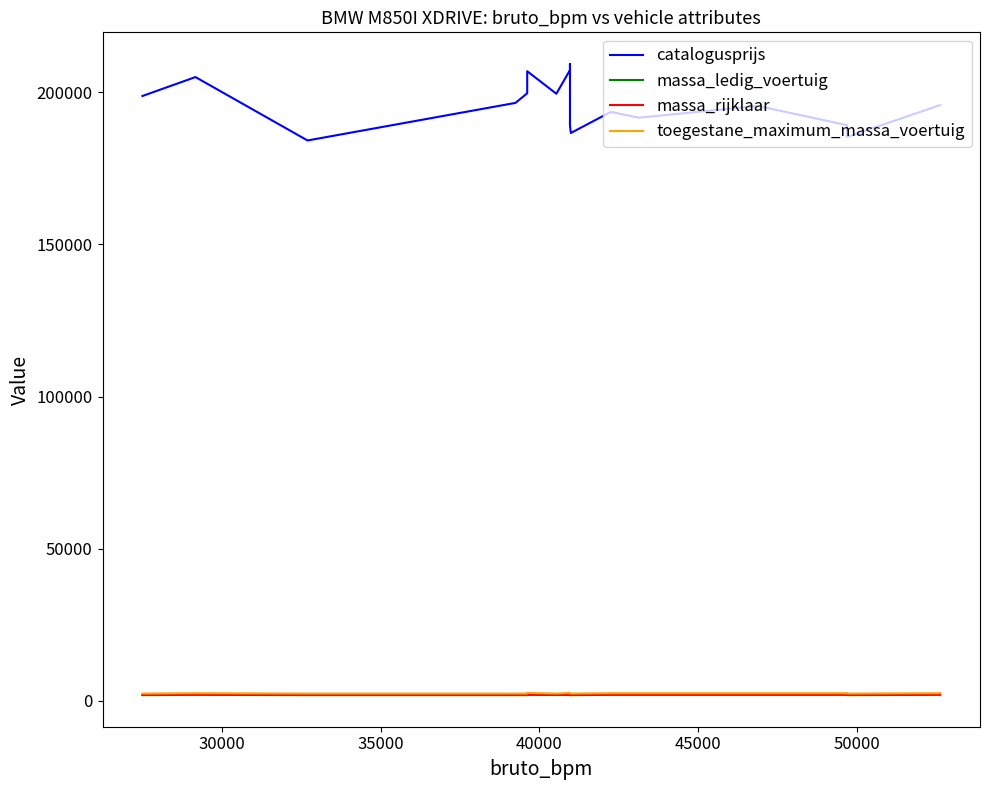

What is the difference between the massa_ledig_voertuig values at 40000 and 30000?

125